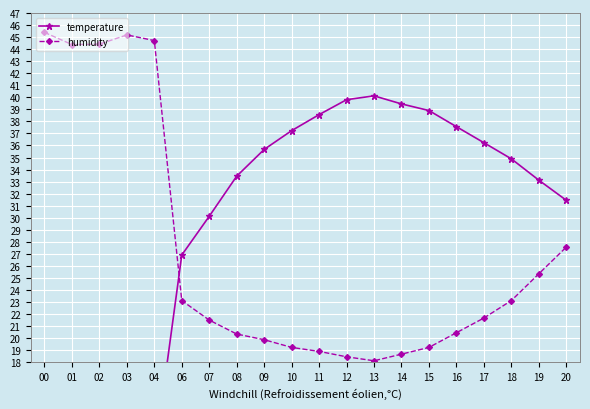

Reading left to right, list all the values displayed in this chart.

temperature: 00=11.8	01=11.7	02=11.0	03=10.1	04=10.1	06=26.9	07=30.1	08=33.5	09=35.7	10=37.2	11=38.6	12=39.8	13=40.1	14=39.5	15=38.9	16=37.6	17=36.2	18=34.9	19=33.1	20=31.4
humidity: 00=45.4	01=44.4	02=44.4	03=45.2	04=44.7	06=23.1	07=21.5	08=20.3	09=19.9	10=19.2	11=18.9	12=18.4	13=18.1	14=18.7	15=19.2	16=20.4	17=21.7	18=23.1	19=25.3	20=27.6